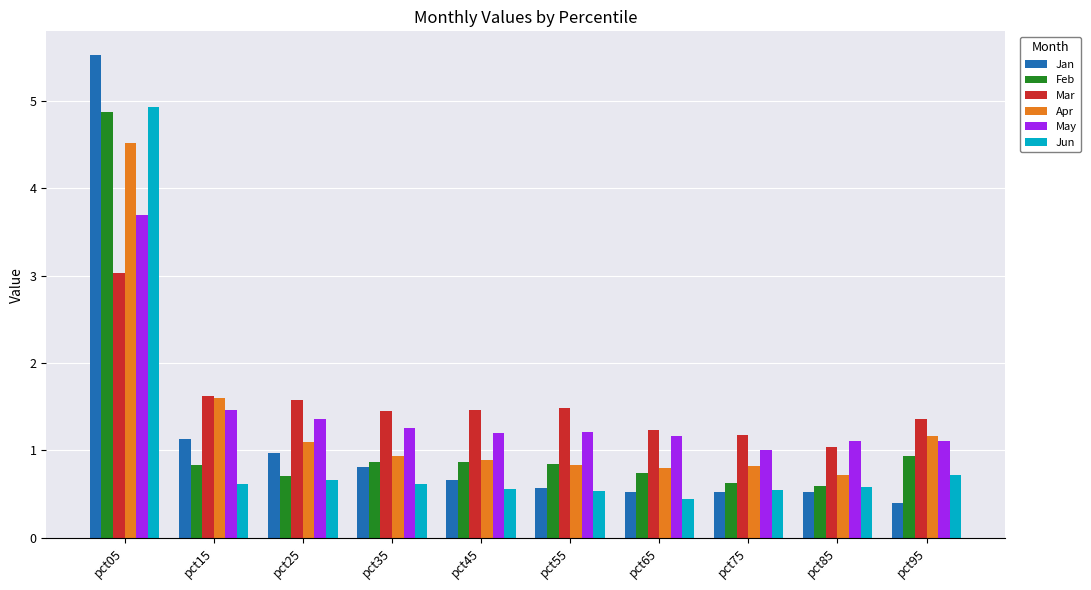

What is the difference between the Mar values at pct15 and pct95?

0.3